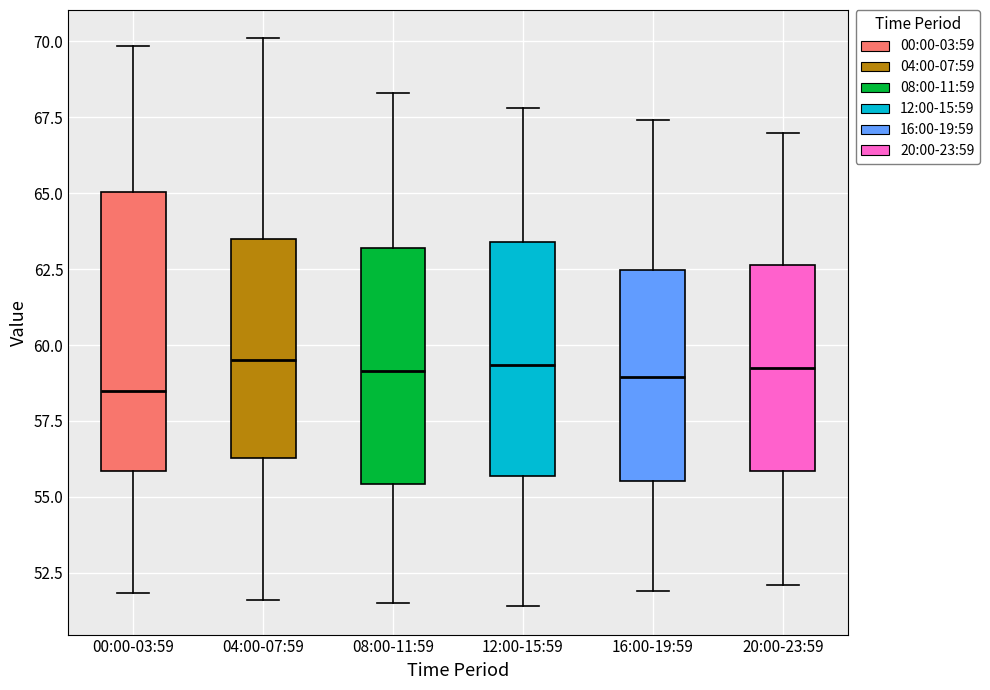

Which box is the tallest, from its lower edge to its upper edge?

00:00-03:59